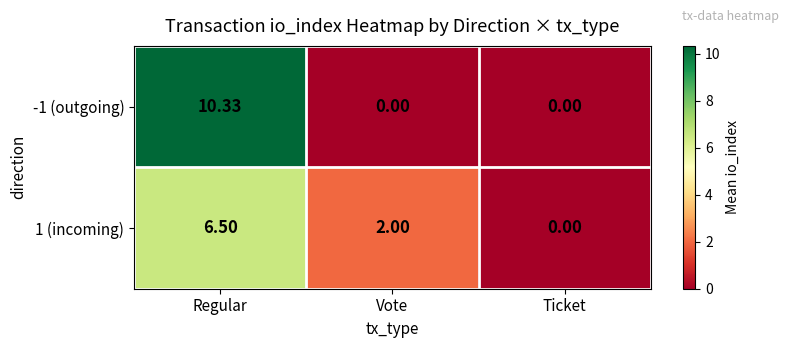

How many data points does each series have?

3